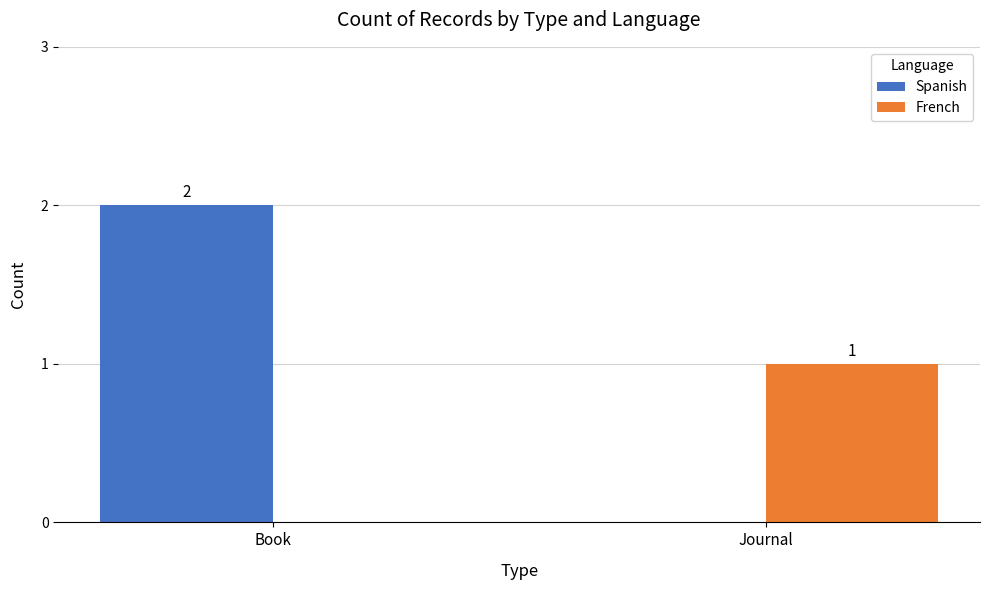

What is the sum of the French values at Journal and Book?

1